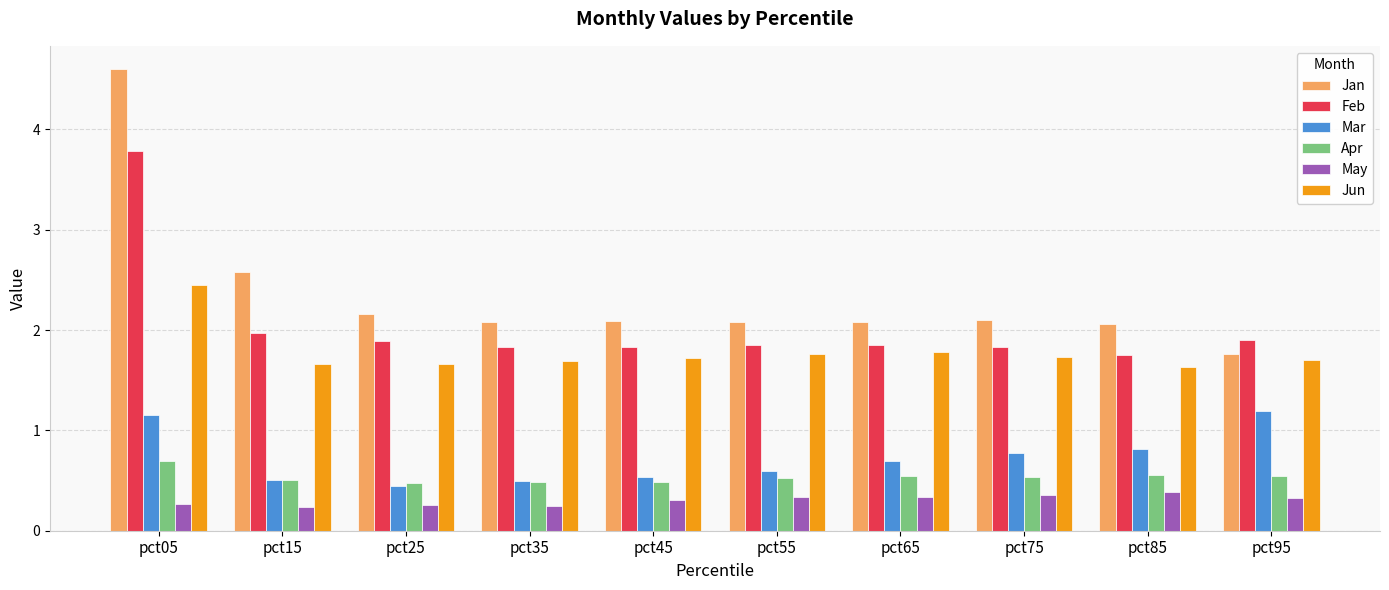

Is it true that May equals 0.3 at pct95?

True